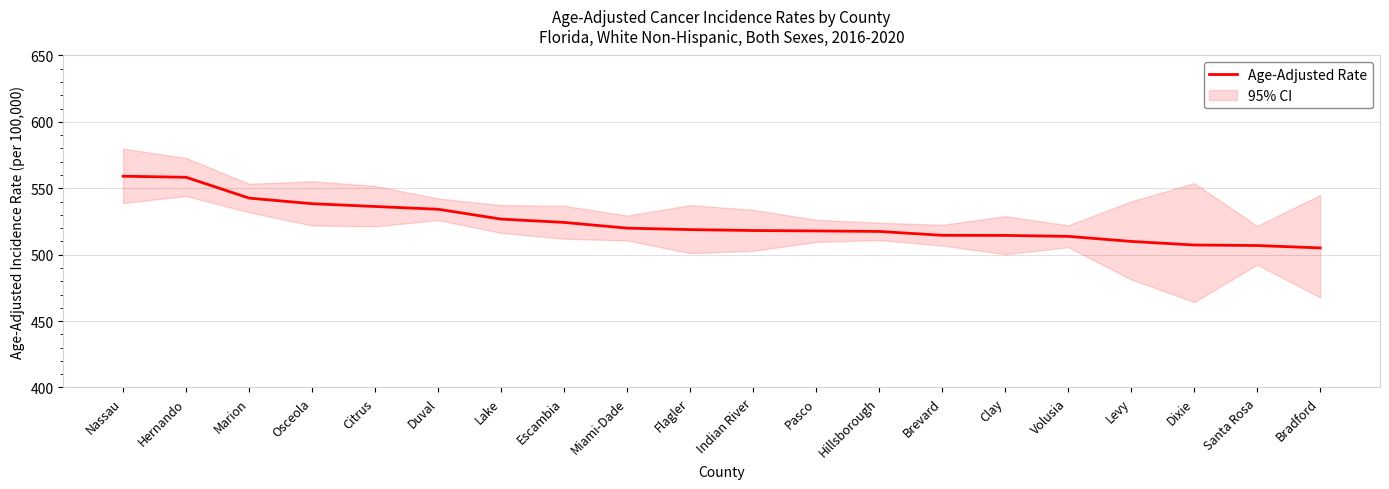

How many data points are less than 518?

9